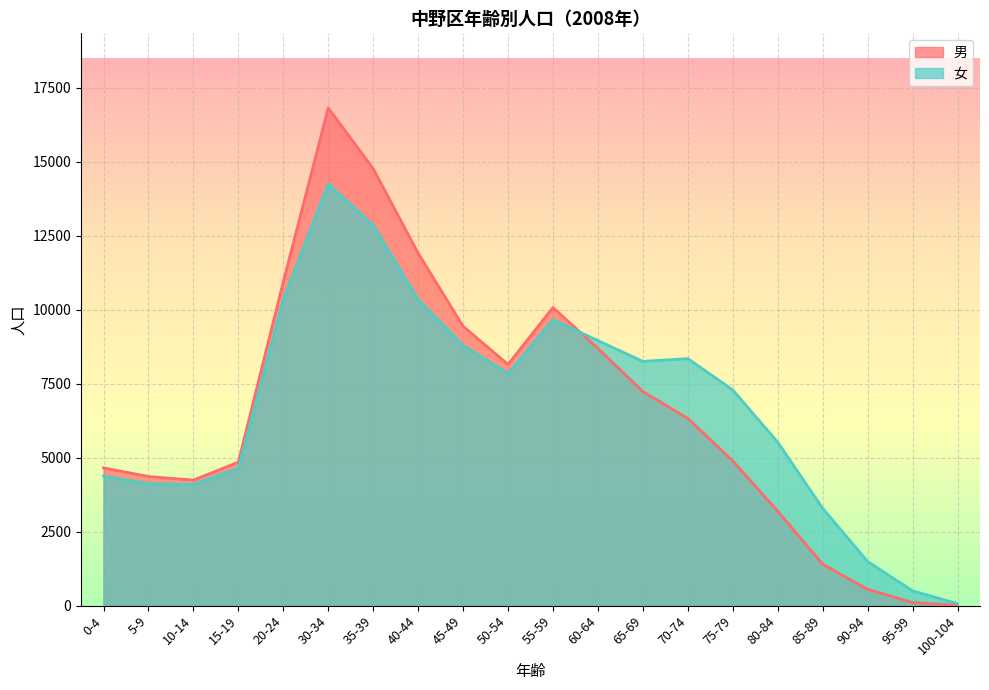

What is the label of the 6th point from the left?

30-34